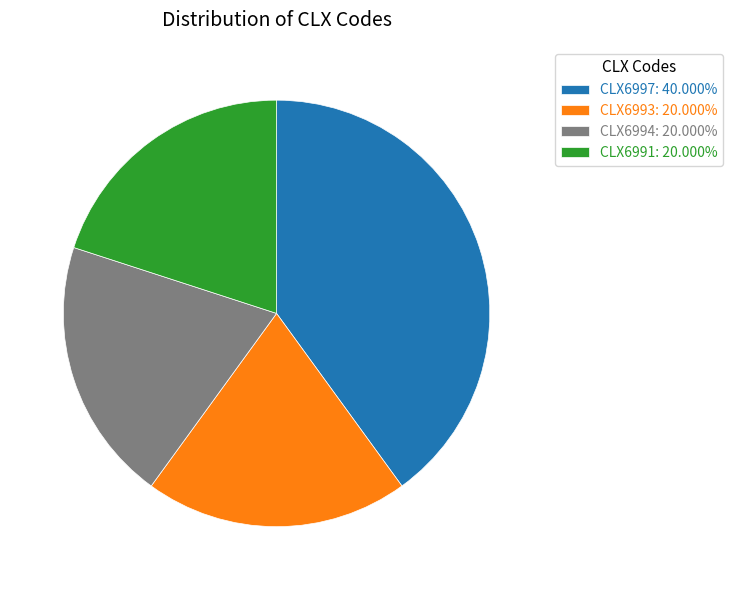

Is there a majority slice in this chart?

No